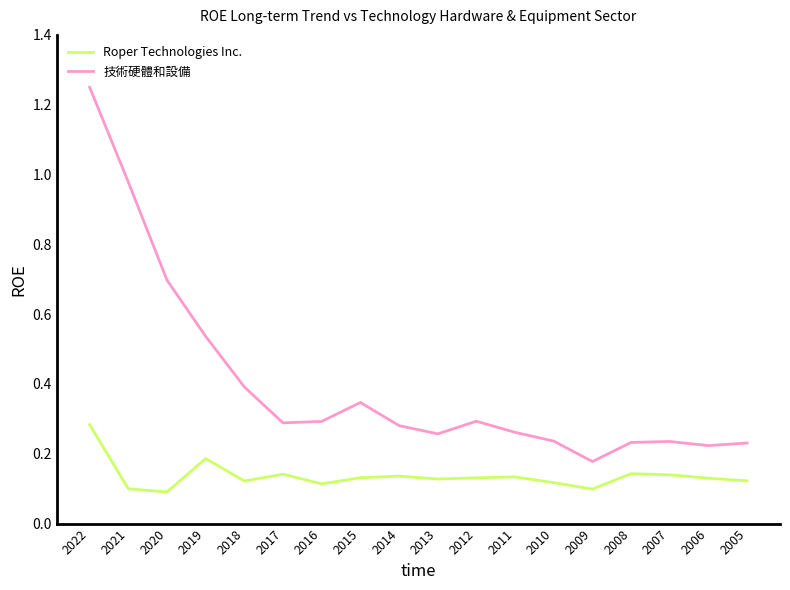

Which series changed the most between 2017 and 2009?

技術硬體和設備